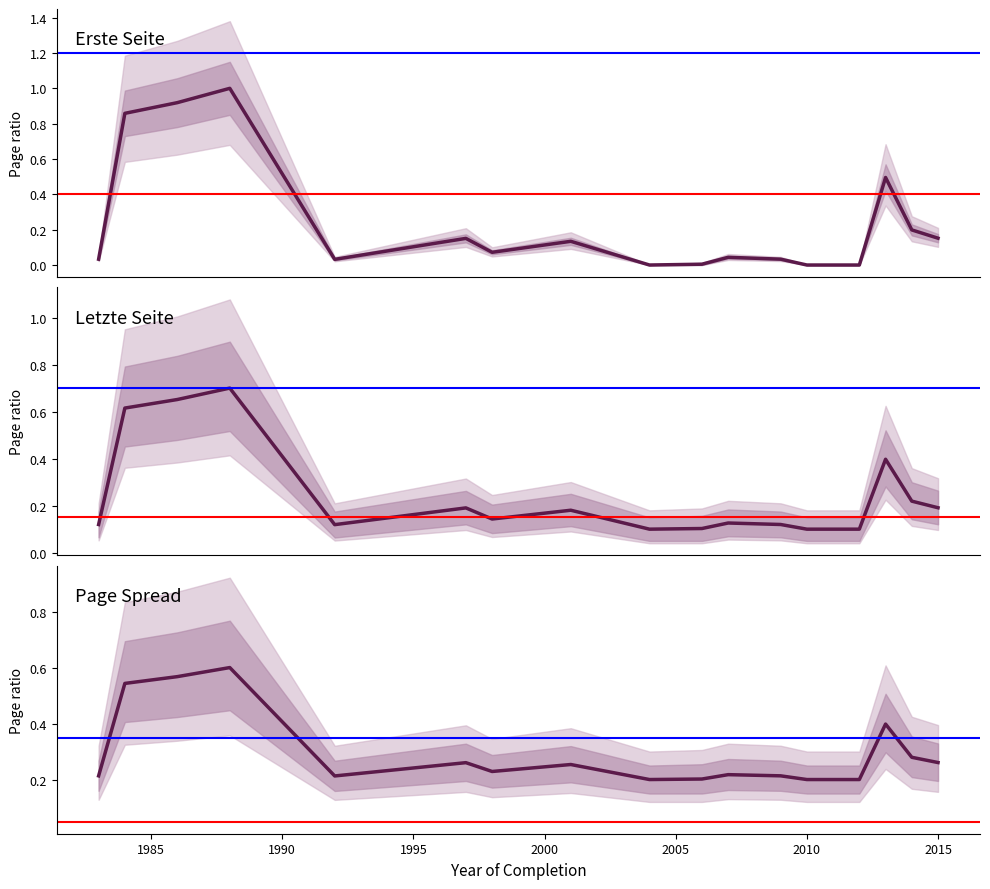

Which label corresponds to the largest value in the chart?

1988